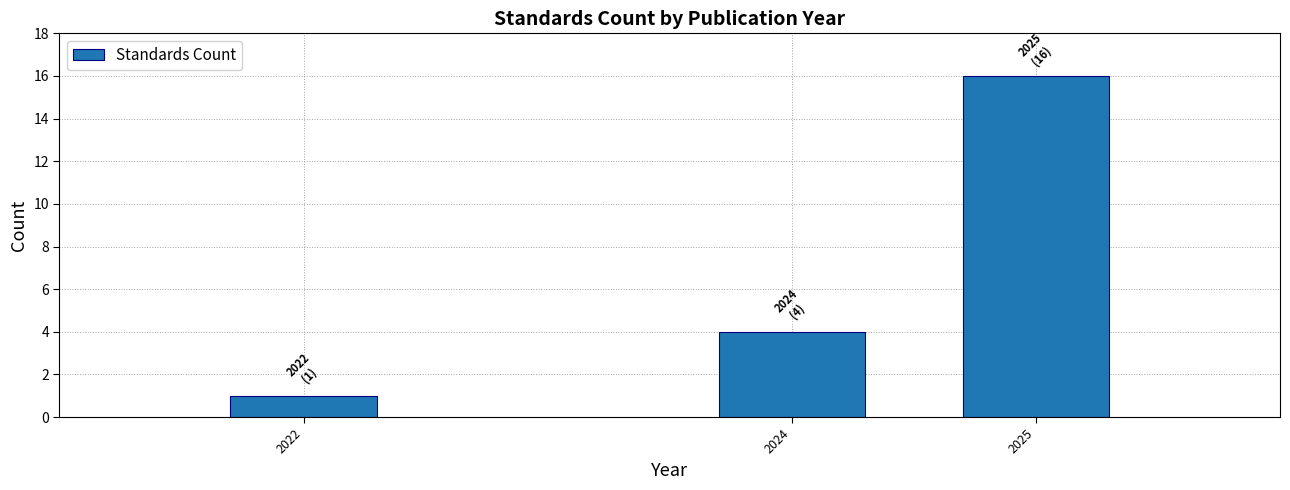

Reading right to left, transcribe all the data shown in this chart.

16	4	1